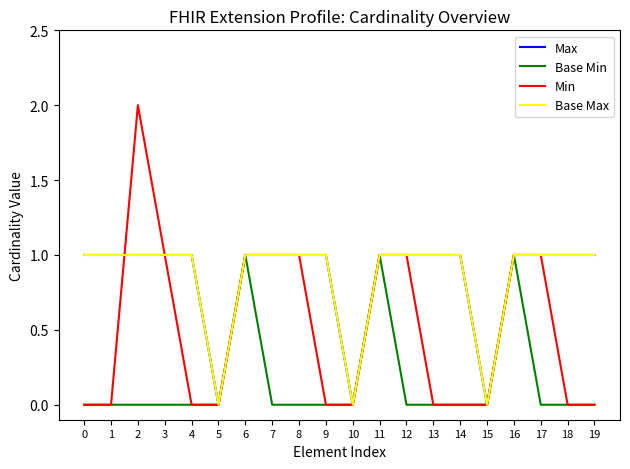

Rank the series at 5 from highest to lowest value.

Max, Base Min, Min, Base Max